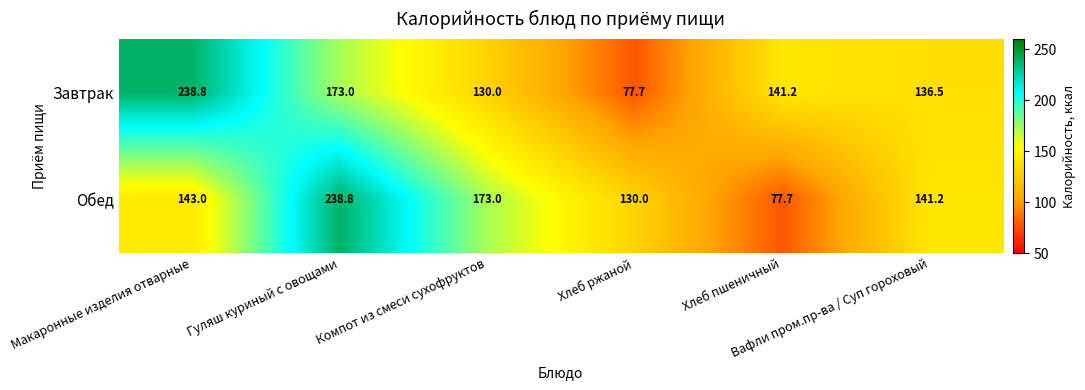

What is the sum of all Обед values?

903.7